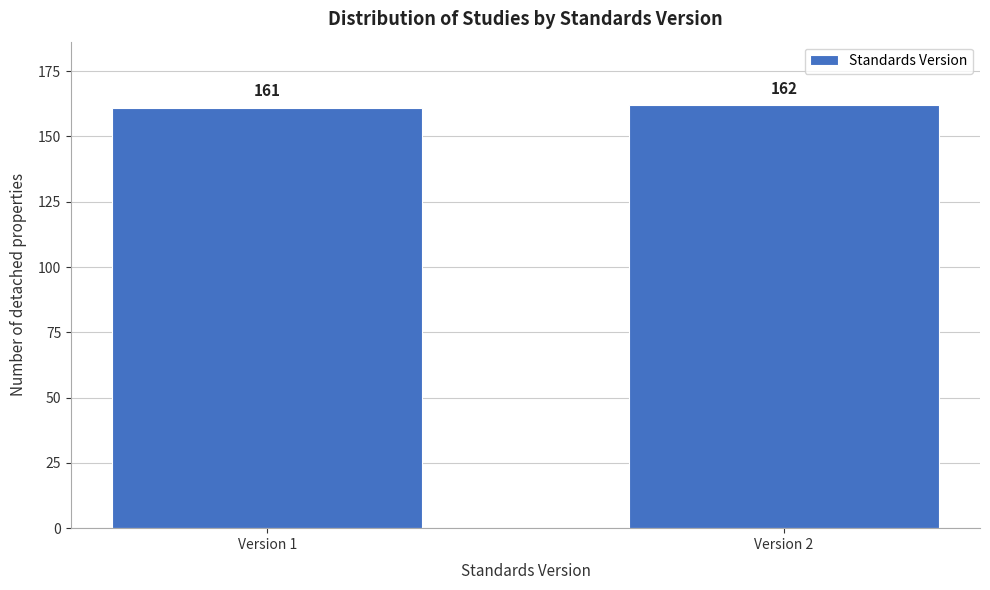

Reading right to left, extract all data points from this chart.

162	161